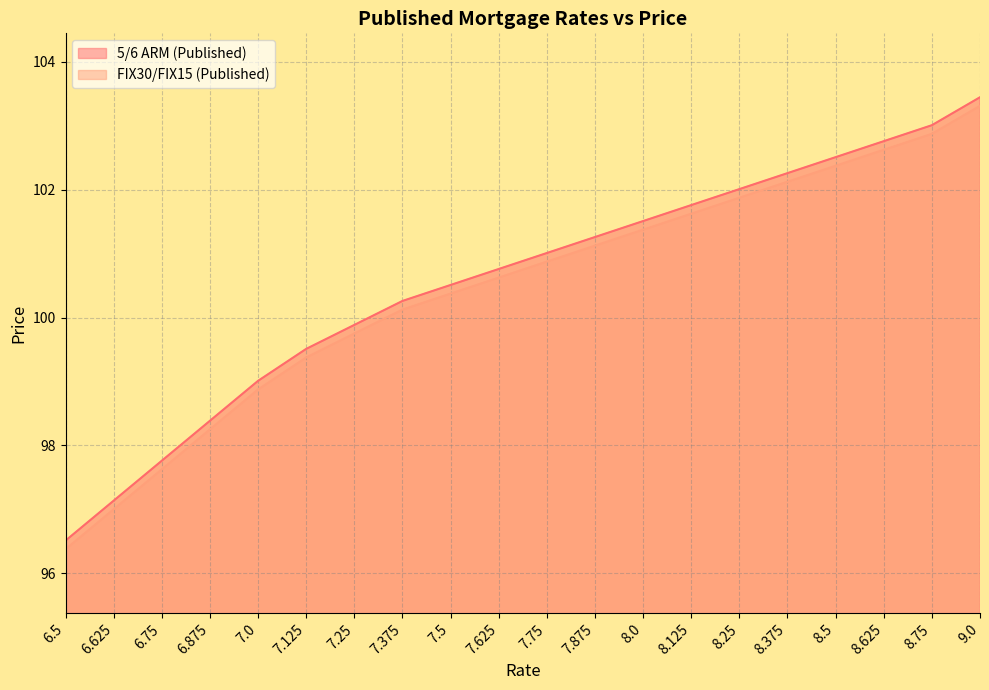

True or false: 5/6 ARM (Published) has a value of 176.7 at 7.25.

False